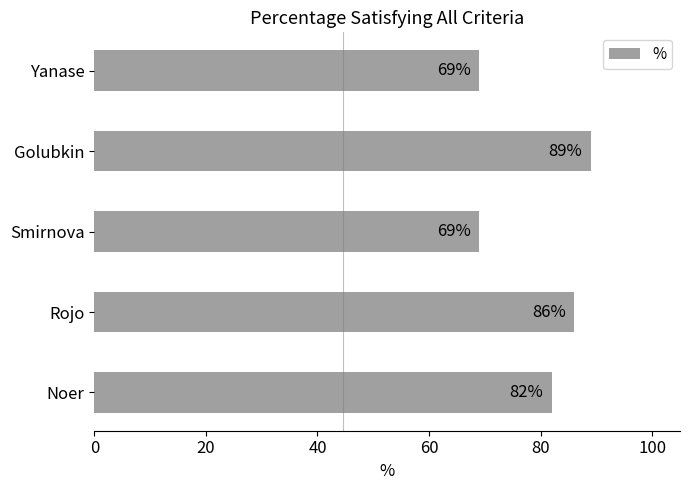

What is the sum of the values at Golubkin and Smirnova?

158